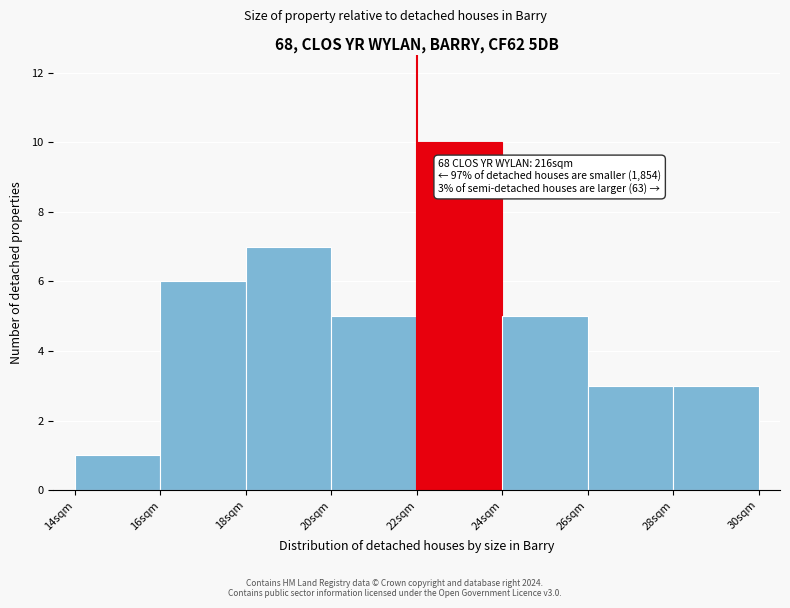

Over which range of the x-axis is the bar tallest?

22 to 24